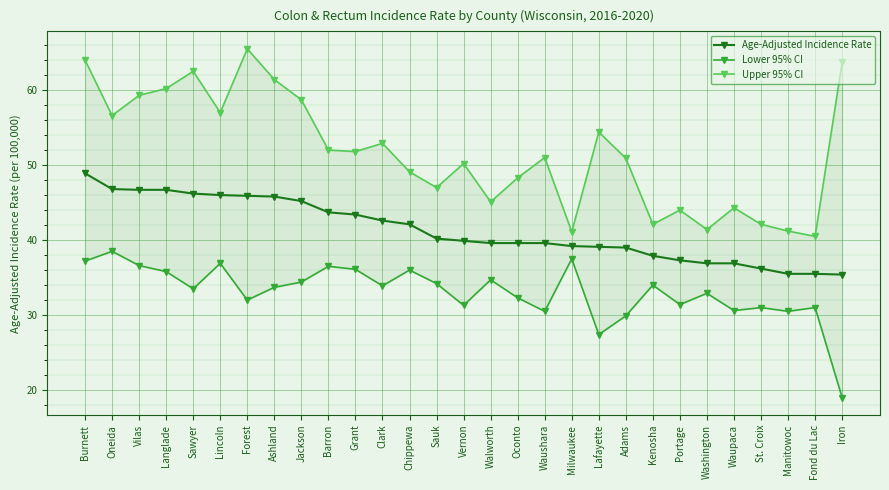

What is the difference between the maximum and minimum values in the Lower 95% CI series?

19.5